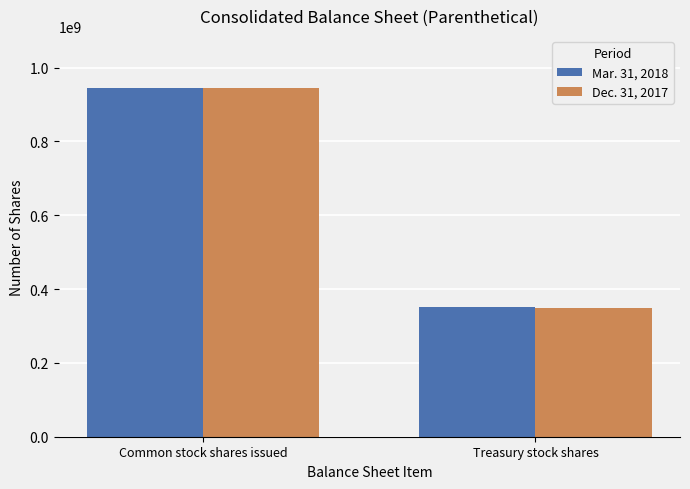

What is the total value across all series at Treasury stock shares?

699489593